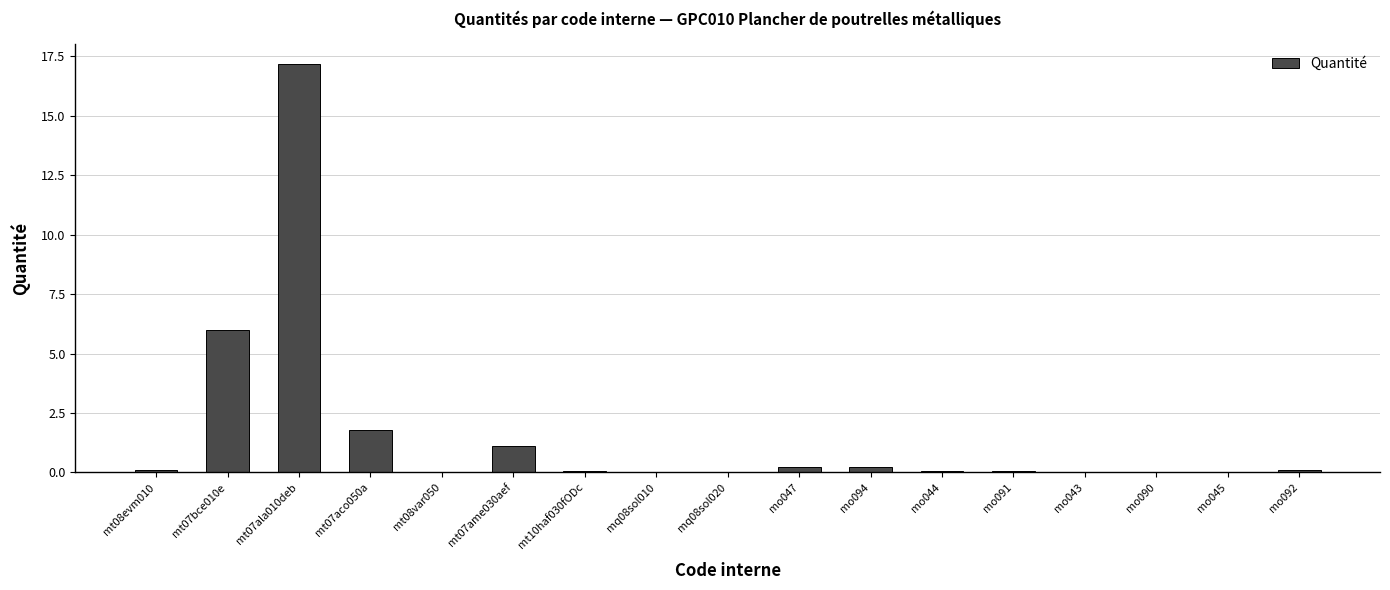

The value at mt10haf030fODc is 0.1. True or false?

True